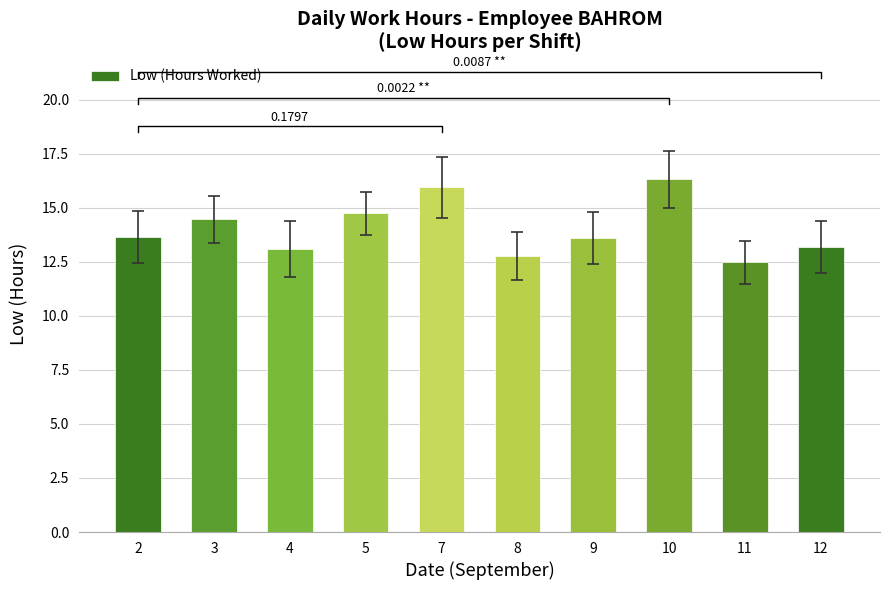

Reading left to right, list all the values displayed in this chart.

2=13.7	3=14.5	4=13.1	5=14.7	7=15.9	8=12.8	9=13.6	10=16.3	11=12.5	12=13.2